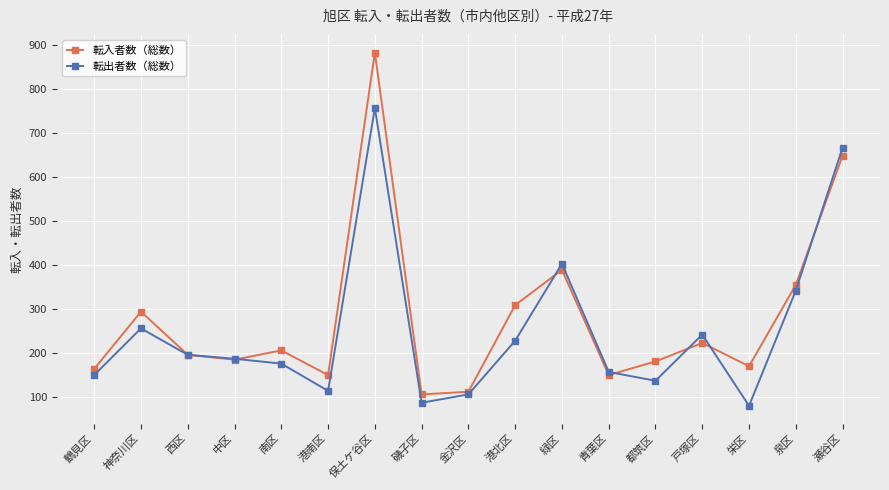

Which series changed the most between 戸塚区 and 栄区?

転出者数（総数）